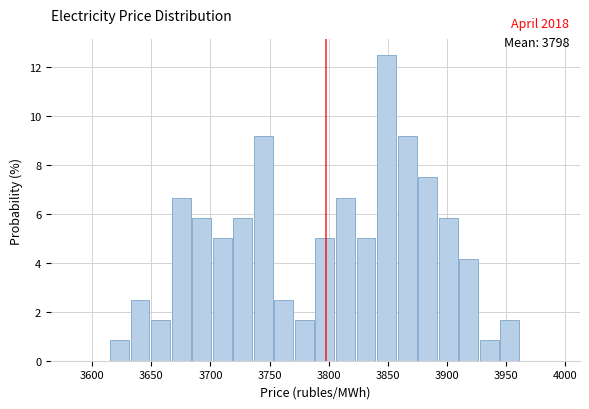

Around what value on the x-axis is the tallest bar? Give the approximate position of its centre, as read against the axis.

3850